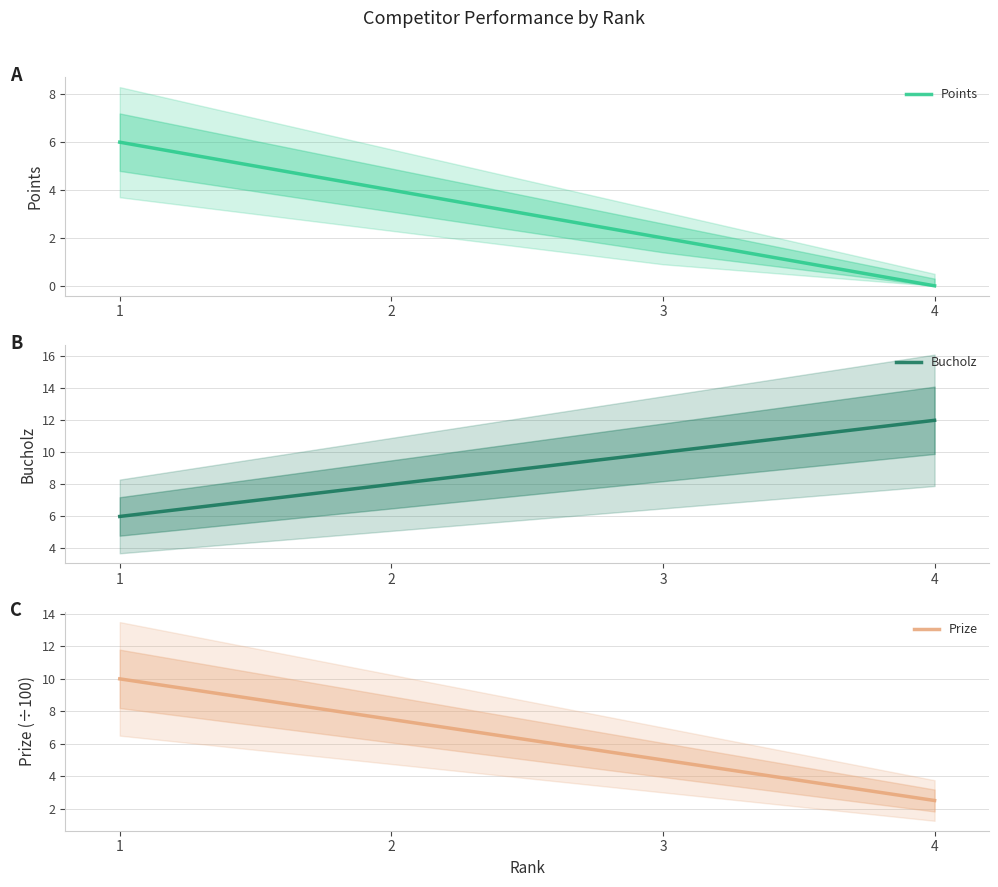

Is it true that Points equals 8.2 at 1?

False